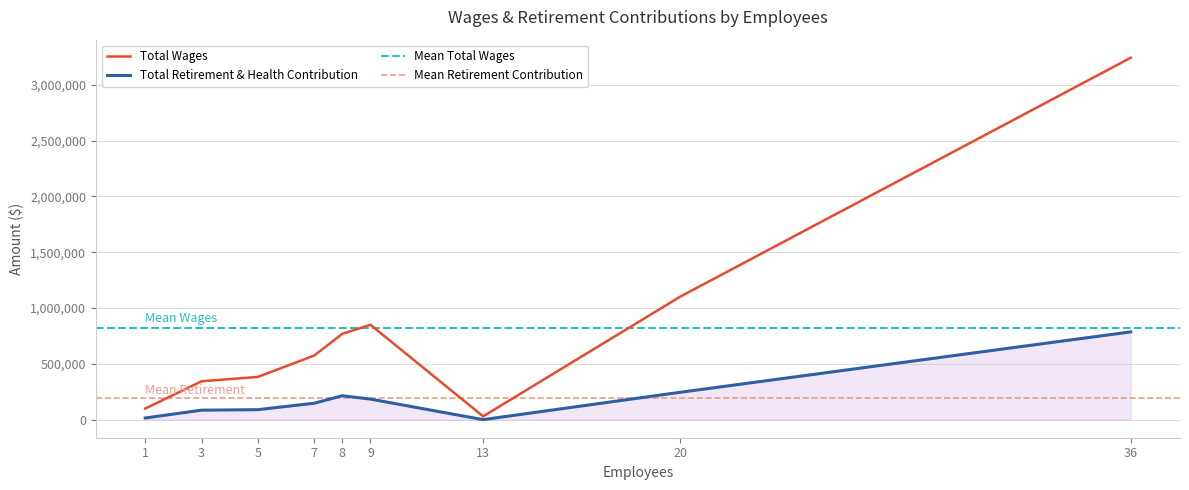

Count the number of categories in the chart.

9